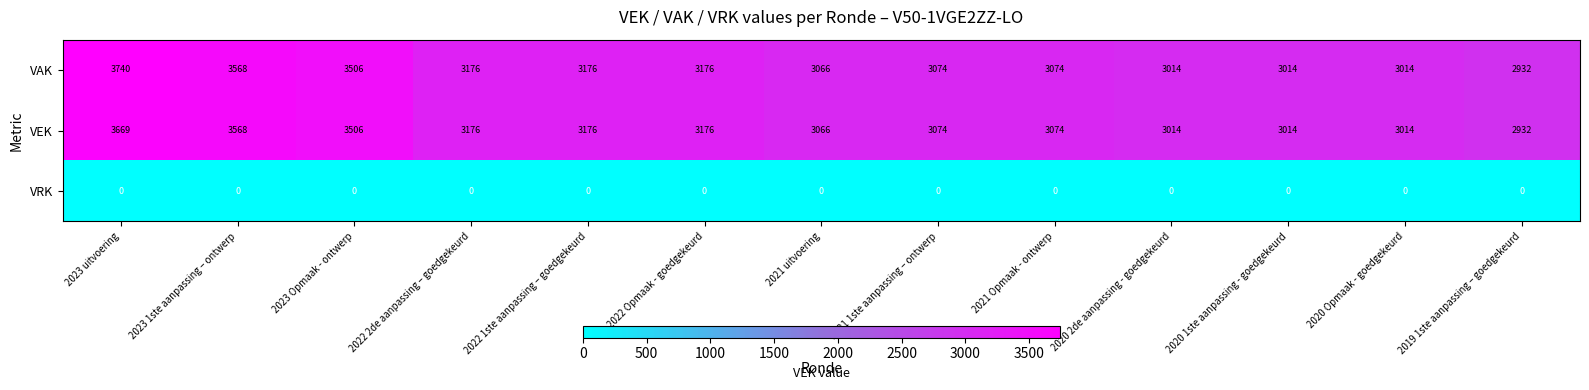

List the series in order of their peak value, lowest first.

VRK, VEK, VAK